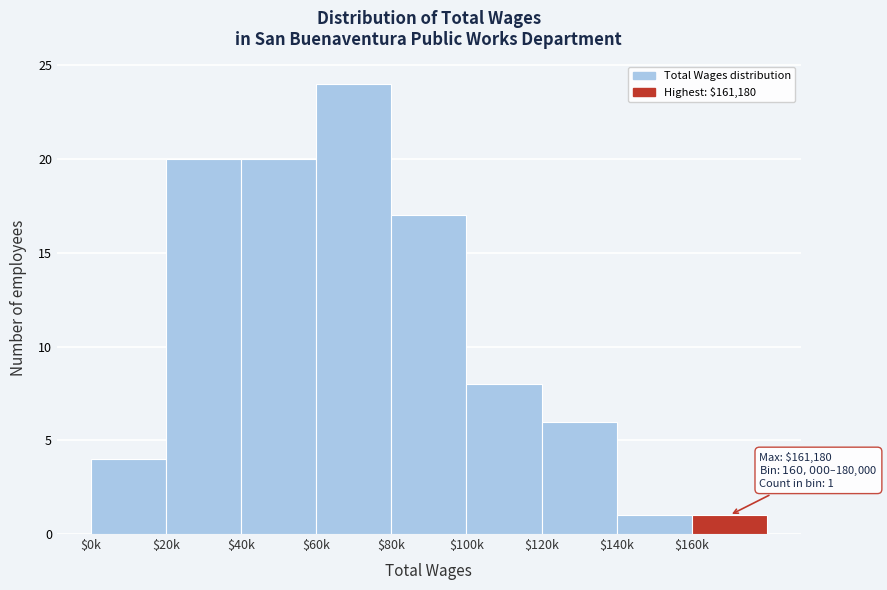

What is the greatest value displayed?

24